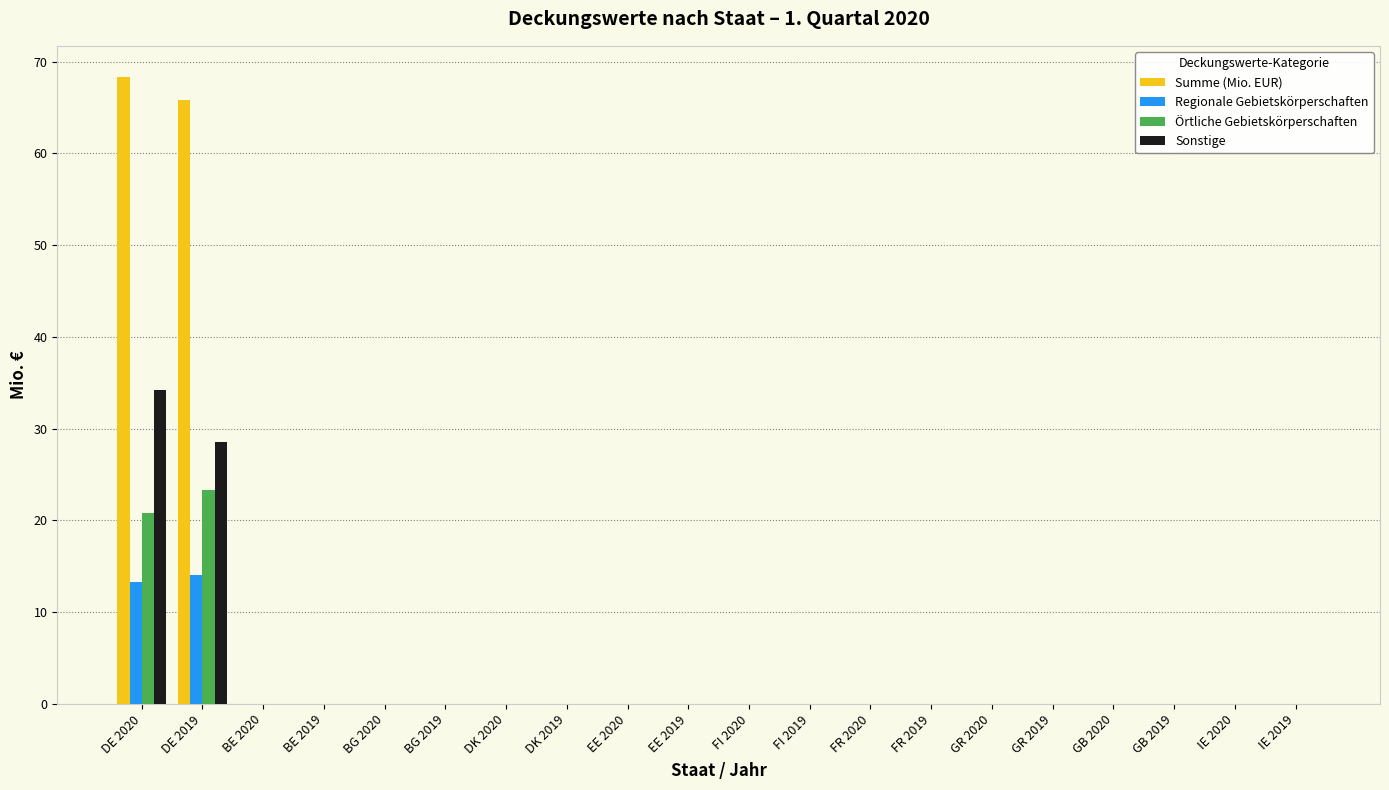

Which series has the largest total across all categories?

Summe (Mio. EUR)